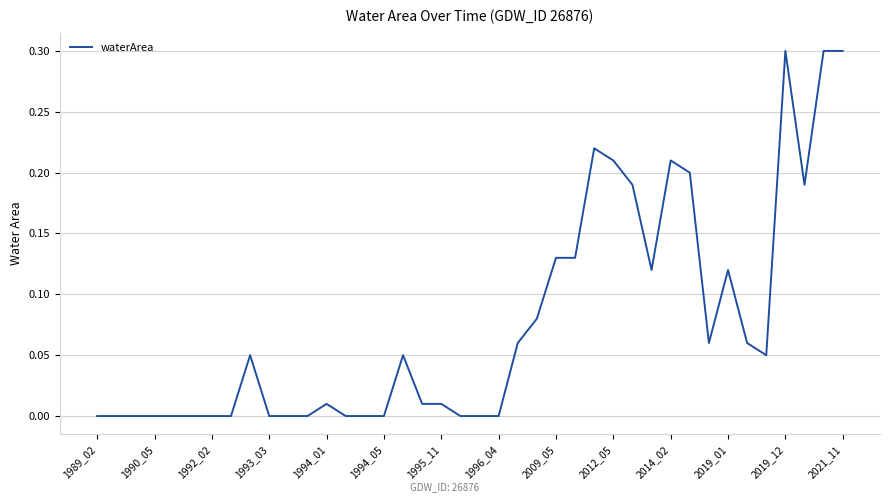

What is the difference between the maximum and second lowest values?

0.3